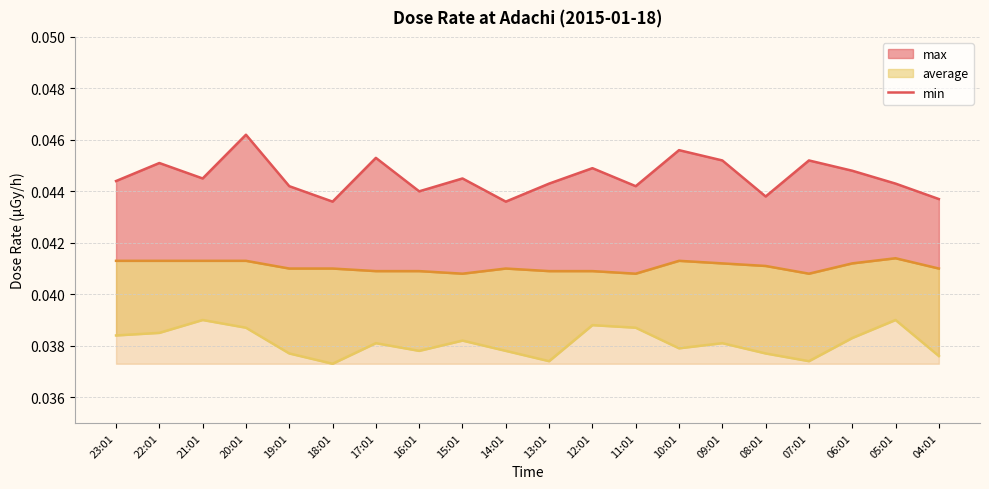

Which series has the largest total across all categories?

max (line)